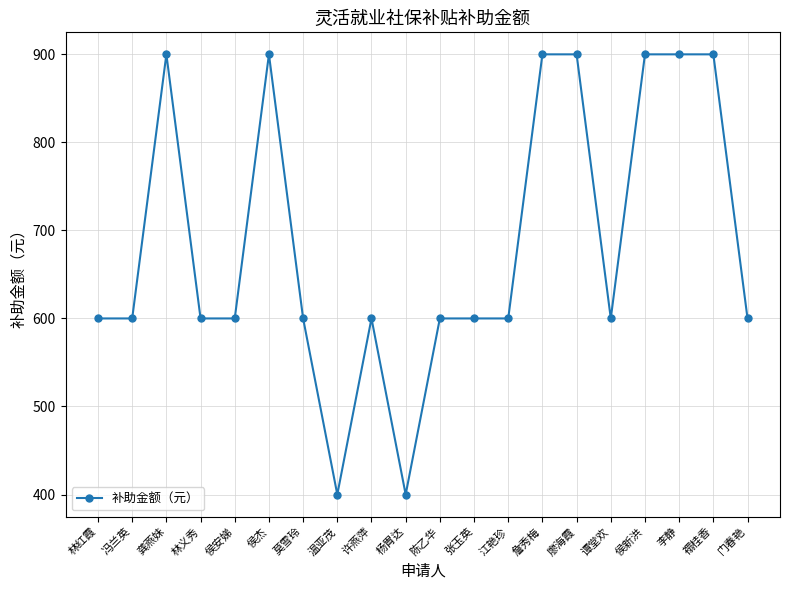

The value at 侯新洪 is 900. True or false?

True